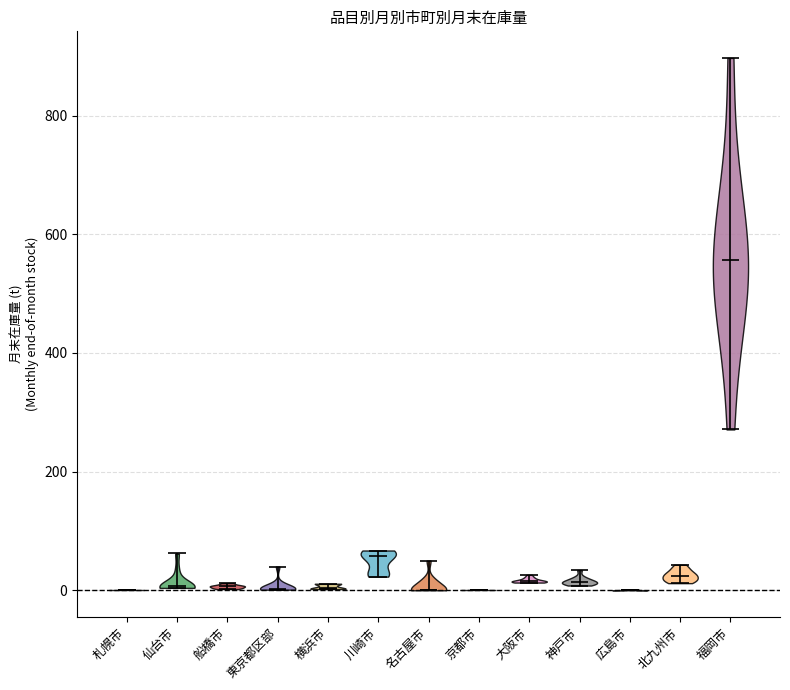

Reading left to right, read every violin against the y-axis: where its median line is, and the lowest and highest points it reaches. The values are not printed on the chart, so give them approximately, as read against the axis.

札幌市: median line 0, lowest point 0, highest point 0
仙台市: median line 0, lowest point 0, highest point 60
船橋市: median line 0, lowest point 0, highest point 20
東京都区部: median line 0, lowest point 0, highest point 40
横浜市: median line 0, lowest point 0, highest point 20
川崎市: median line 60, lowest point 20, highest point 60
名古屋市: median line 0, lowest point 0, highest point 60
京都市: median line 0, lowest point 0, highest point 0
大阪市: median line 20, lowest point 20, highest point 20
神戸市: median line 20, lowest point 0, highest point 40
広島市: median line 0, lowest point 0, highest point 0
北九州市: median line 20, lowest point 20, highest point 40
福岡市: median line 560, lowest point 280, highest point 900